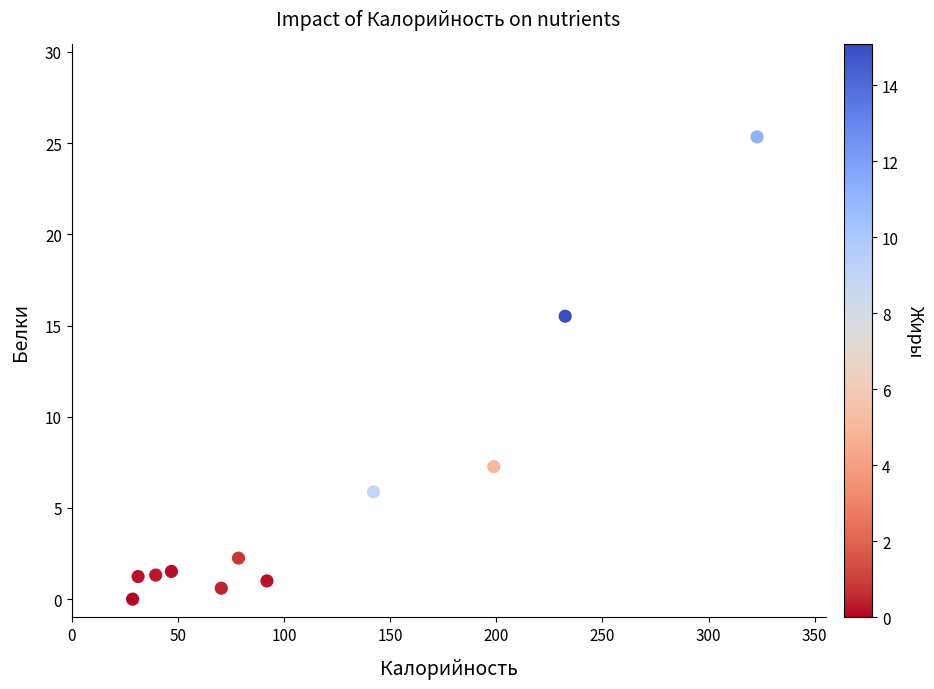

What is the average Y value?

5.6